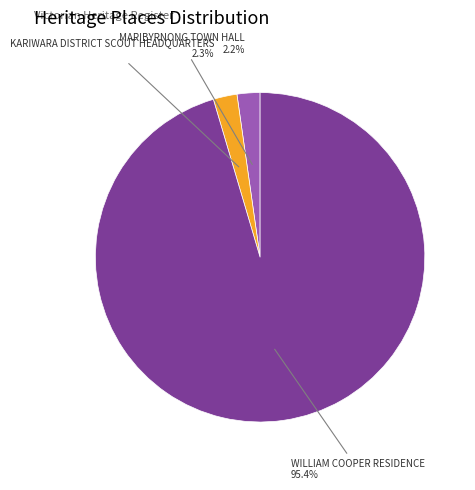

To the nearest percent, what portion does WILLIAM COOPER RESIDENCE represent?

95%